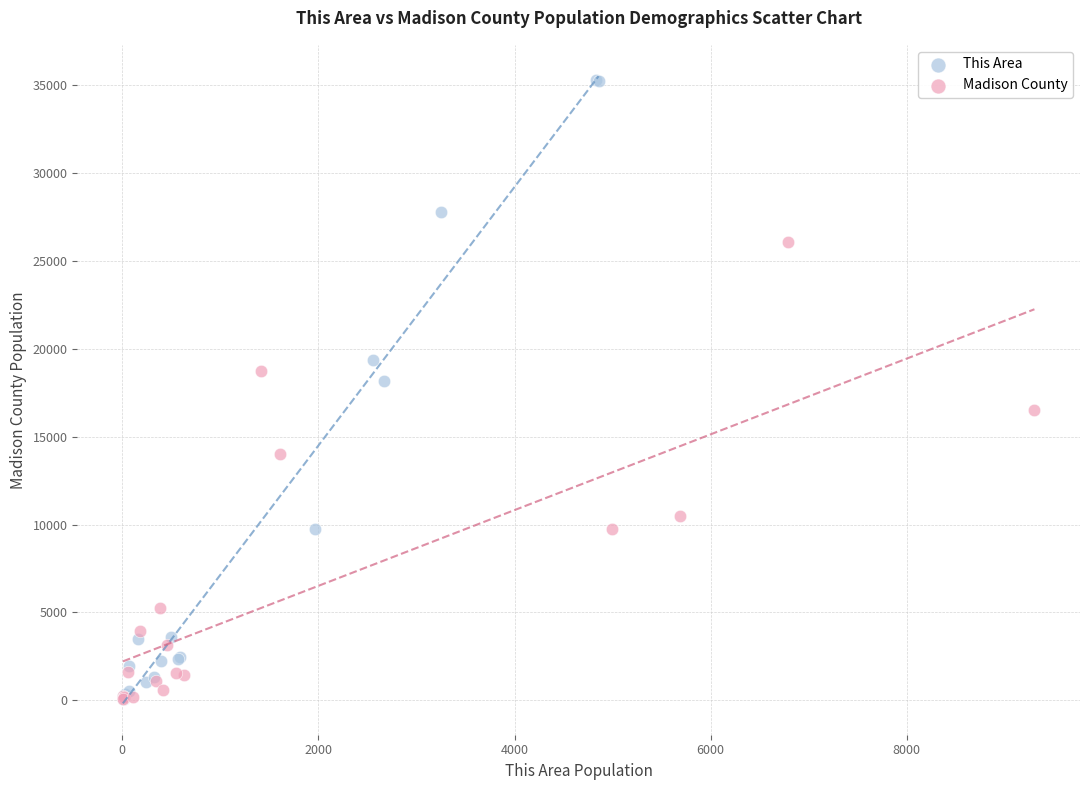

What are all the series names shown in the legend?

This Area, Madison County